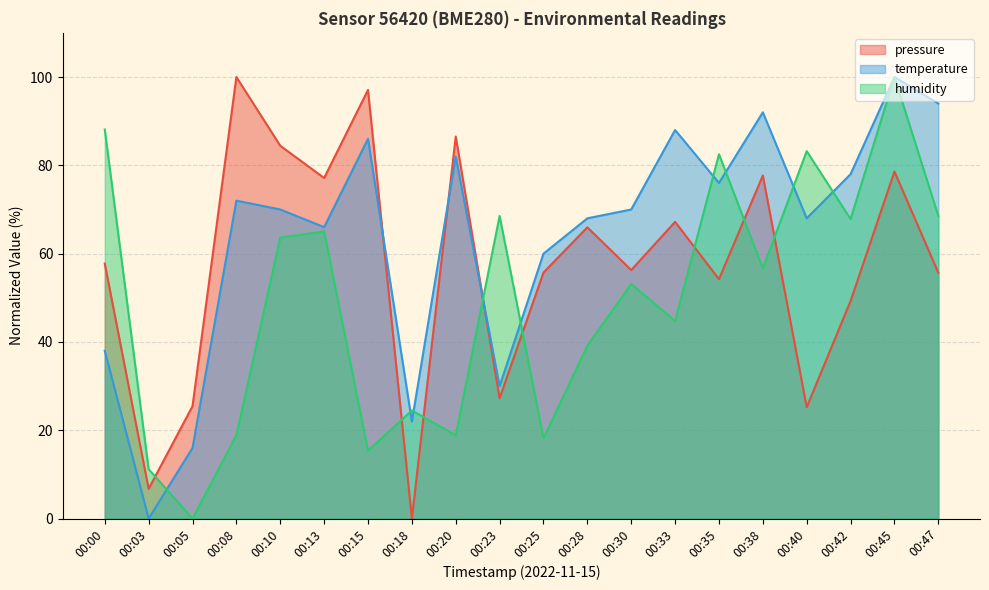

Is the value of humidity at 00:30 greater than the value of temperature at 00:00?

Yes